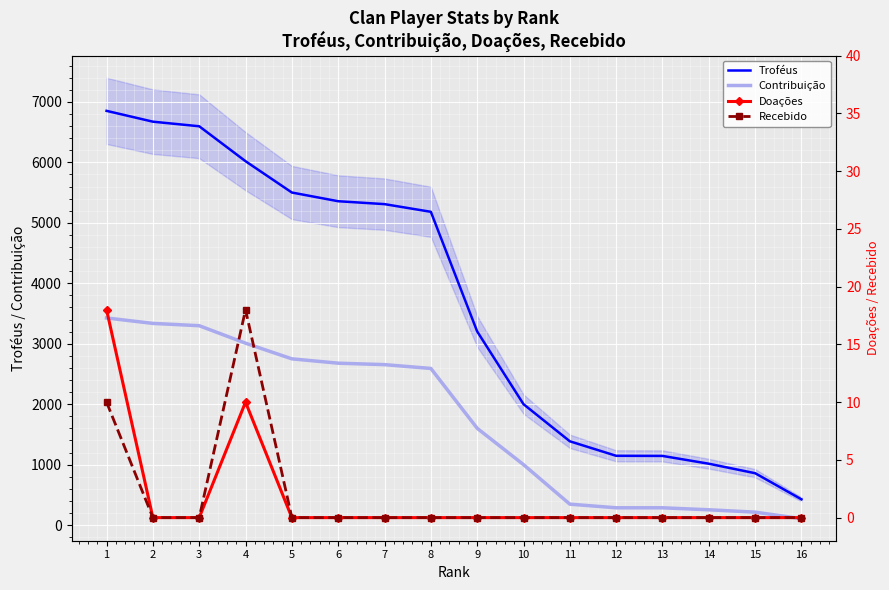

How many data points in Recebido are above 0?

2